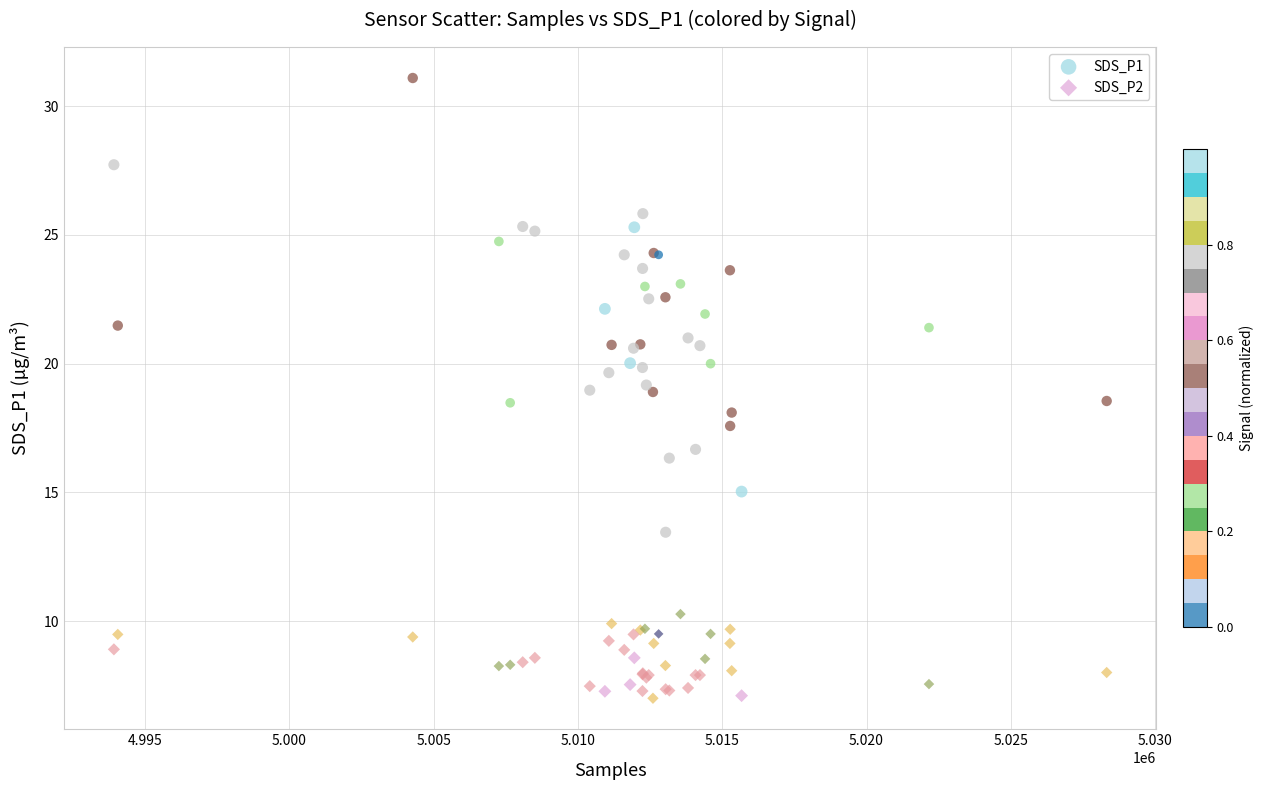

What is the X range (max minus min) for the scatter plot?

34396.0